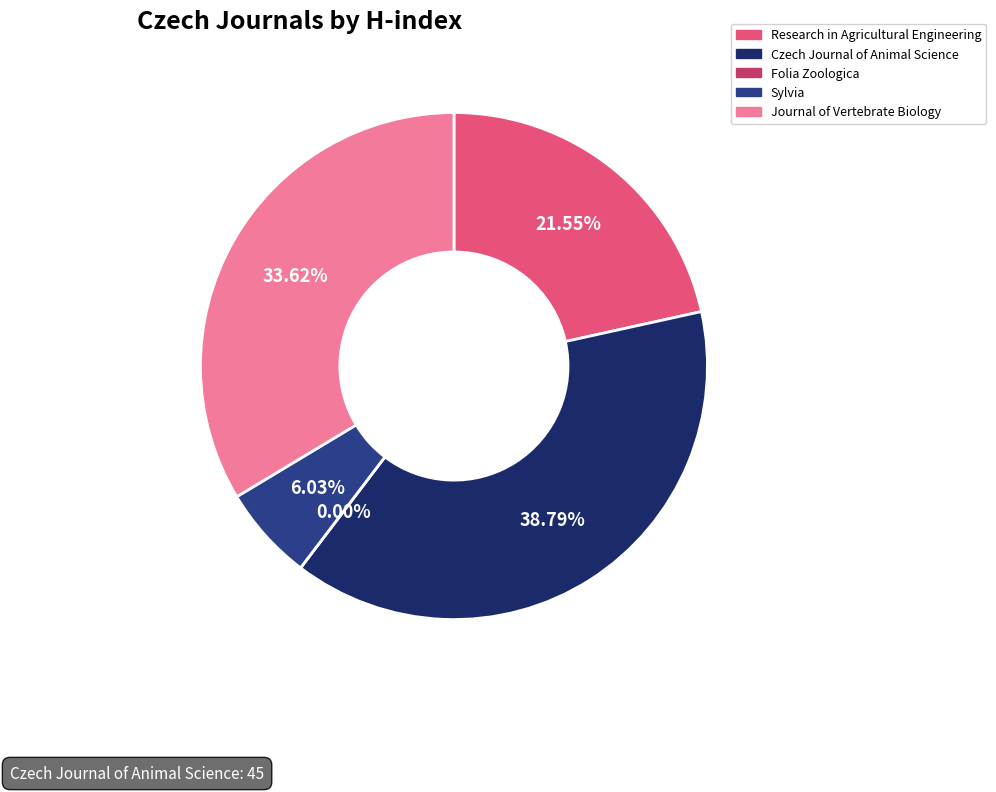

Which slice is the largest?

Czech Journal of Animal Science